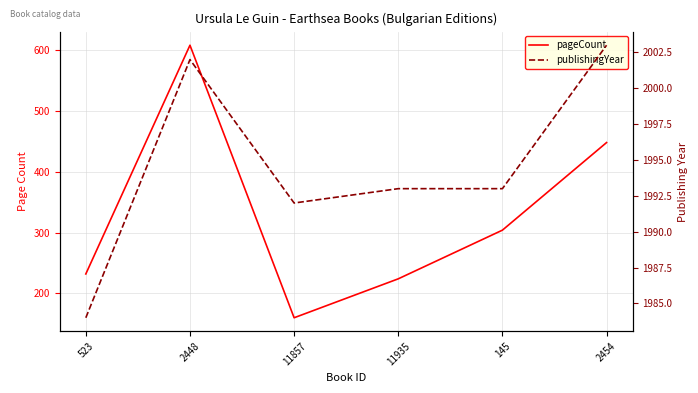

Which category has the highest value in the pageCount series?

2448